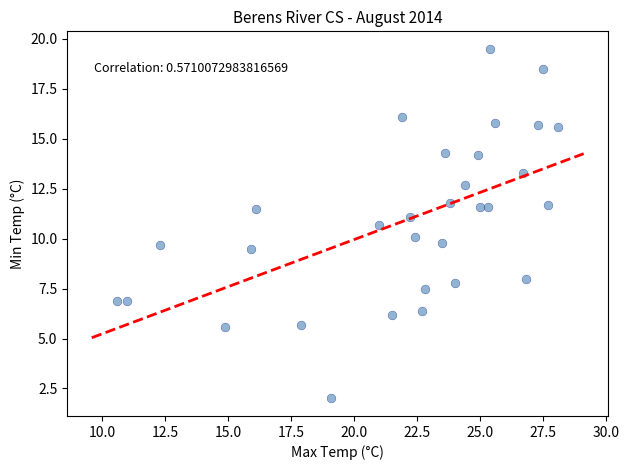

What is the range of Y values (max minus min)?

17.5